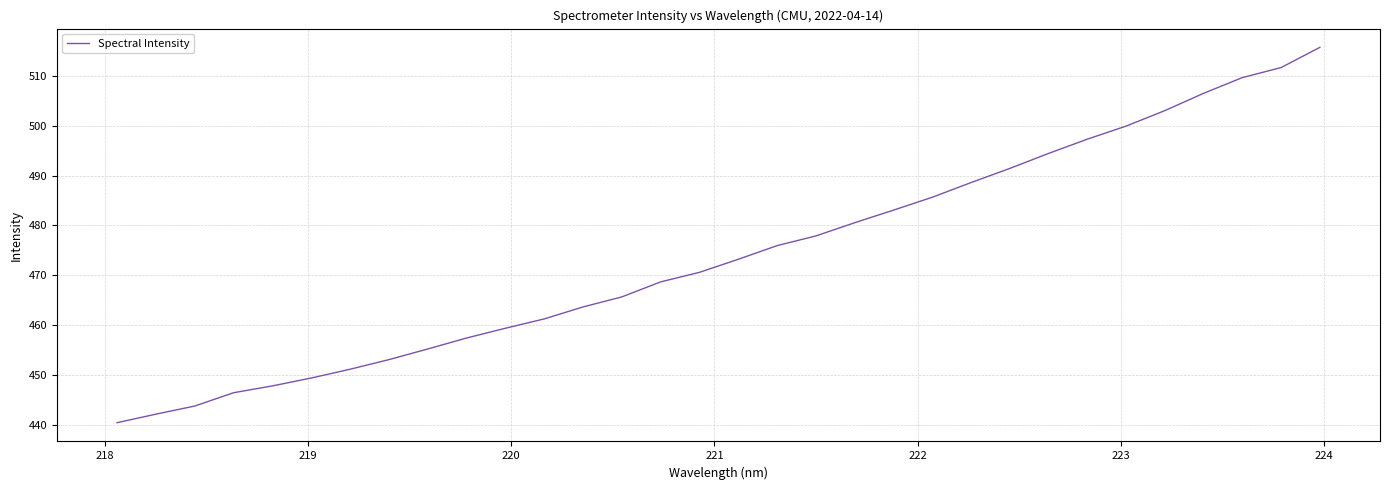

What is the maximum value shown in the chart?

515.7